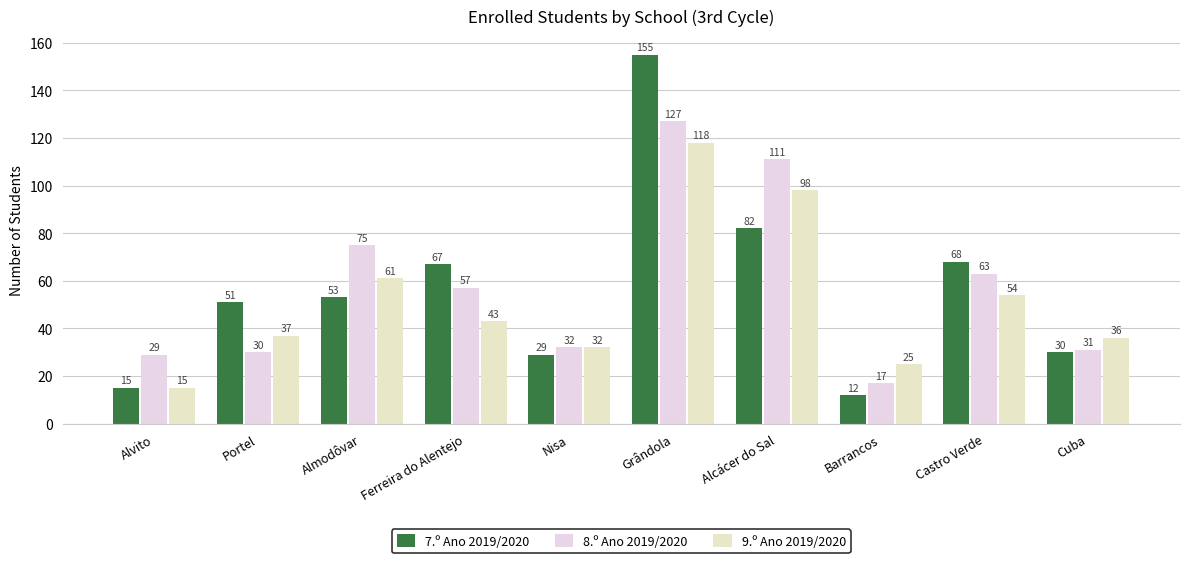

How many data points in 7.º Ano 2019/2020 are less than 53?

5